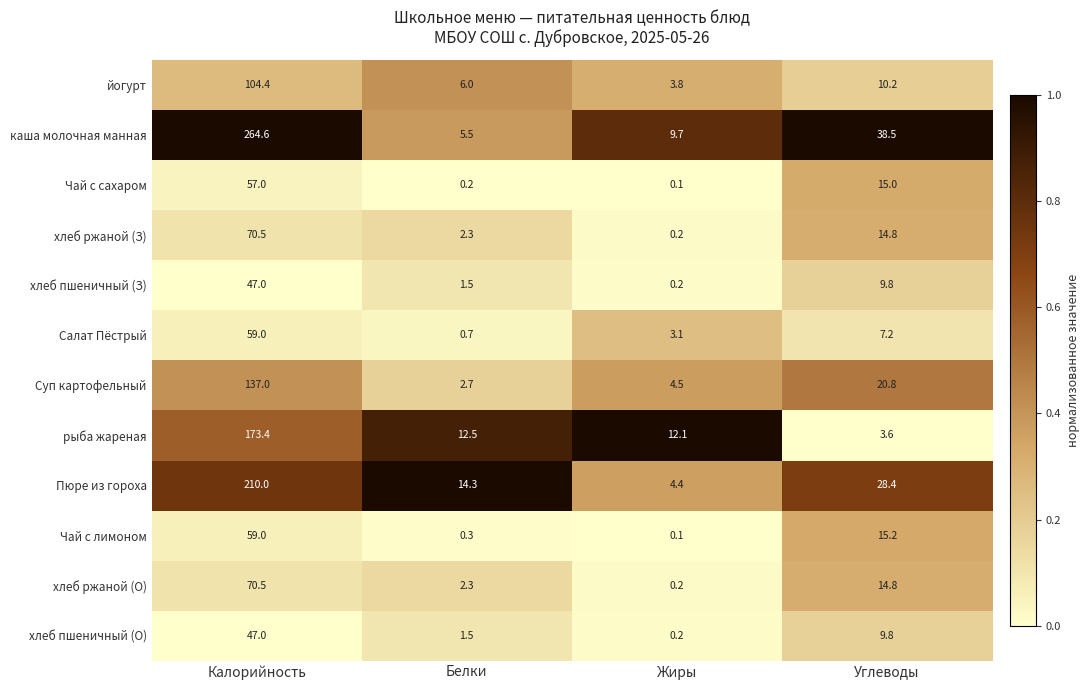

What is the difference between the second highest and second lowest values in the хлеб ржаной (О) series?

12.5